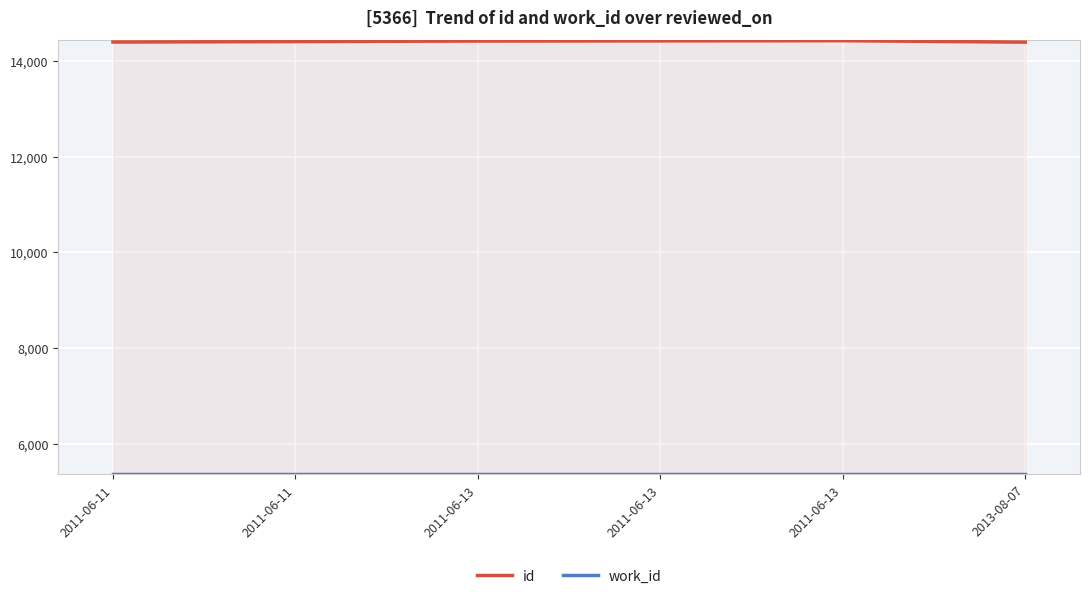

Rank the series by their average value, from highest to lowest.

id, work_id